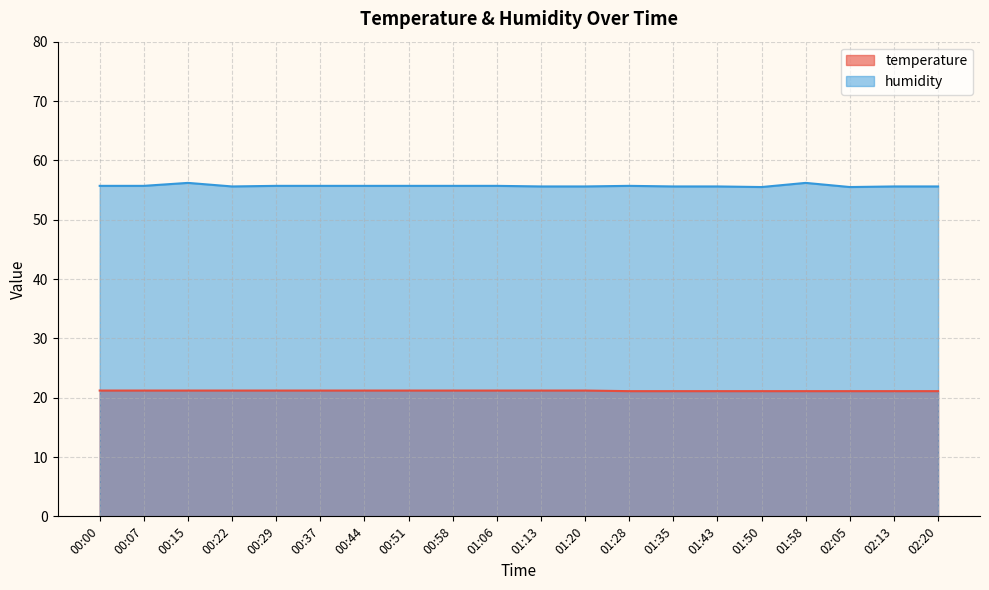

At which category does the chart reach its peak across all series?

00:15